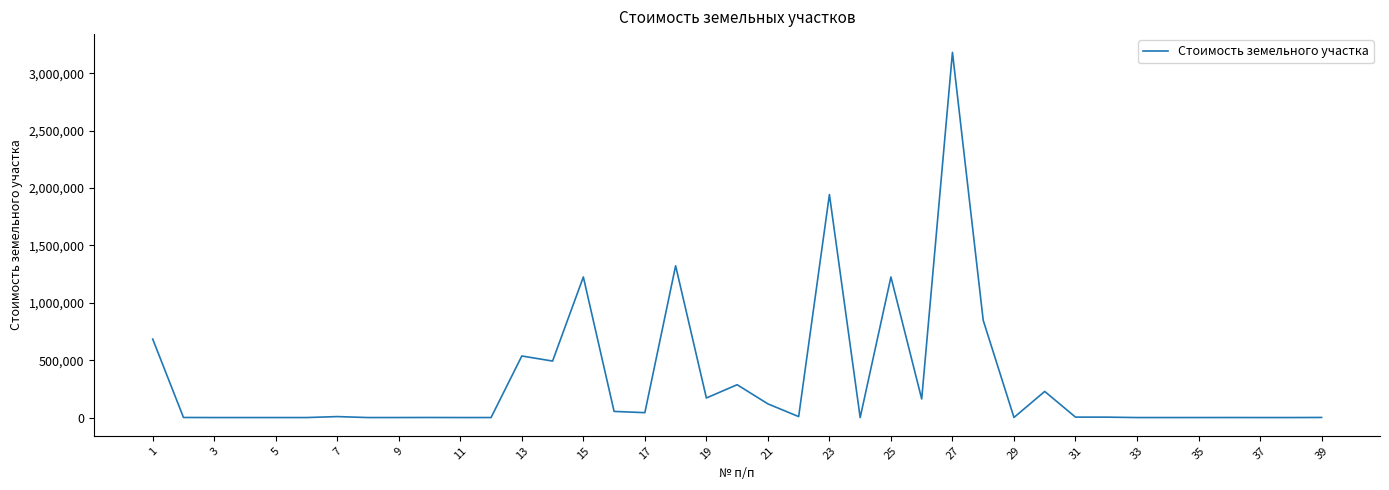

How many values are below 3633?

19